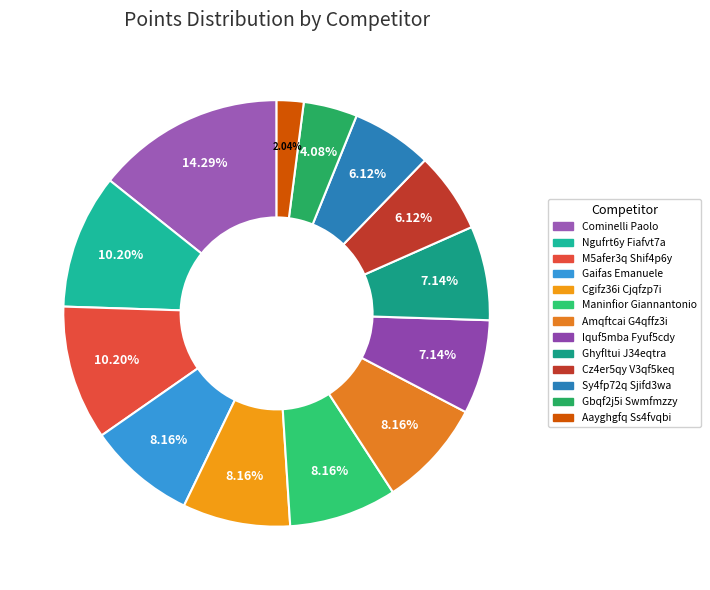

Which category has the smallest portion of the pie?

Aayghgfq Ss4fvqbi